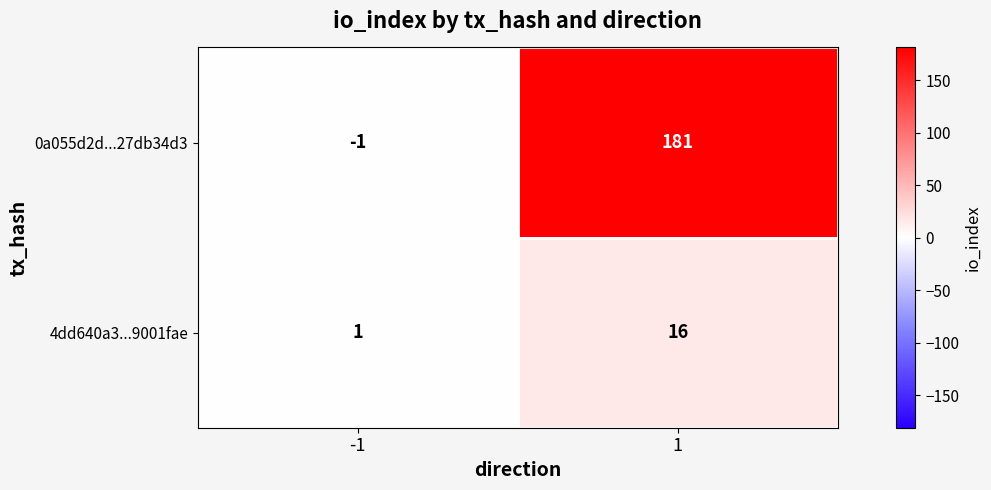

What is the sum of the 4dd640a3...9001fae values at -1 and 1?

17